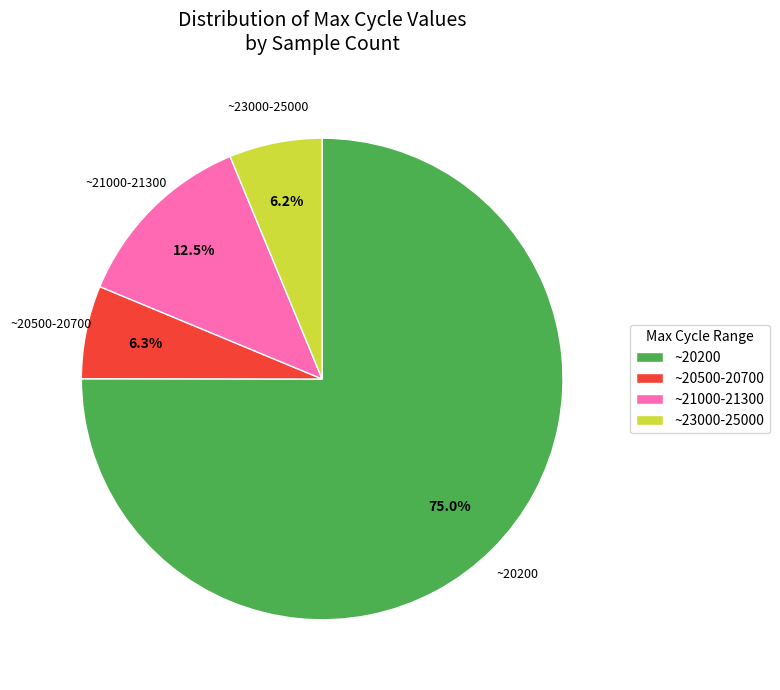

What is the largest slice in the pie chart?

~20200